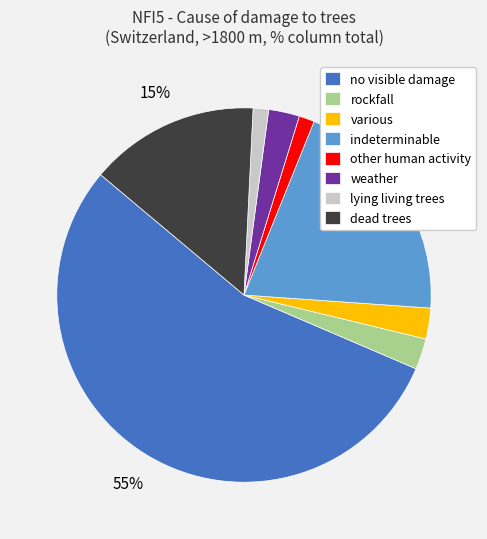

Do various and no visible damage together represent more than half of the pie?

Yes